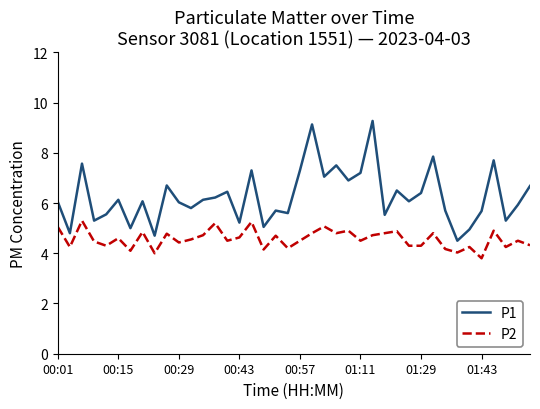

What is the minimum value shown in the chart?

3.8